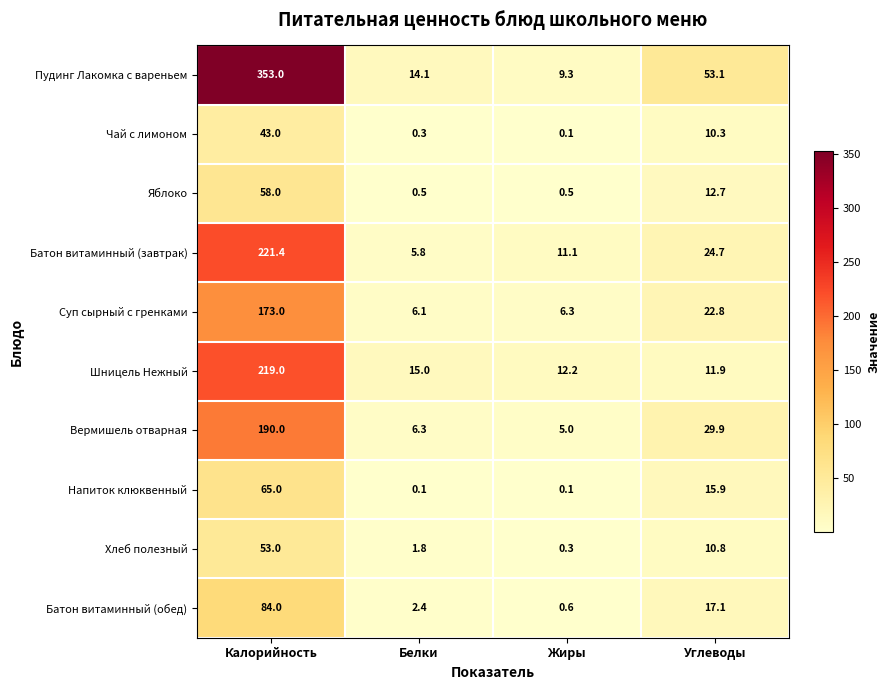

What is the highest value of the Батон витаминный (завтрак) series?

221.4